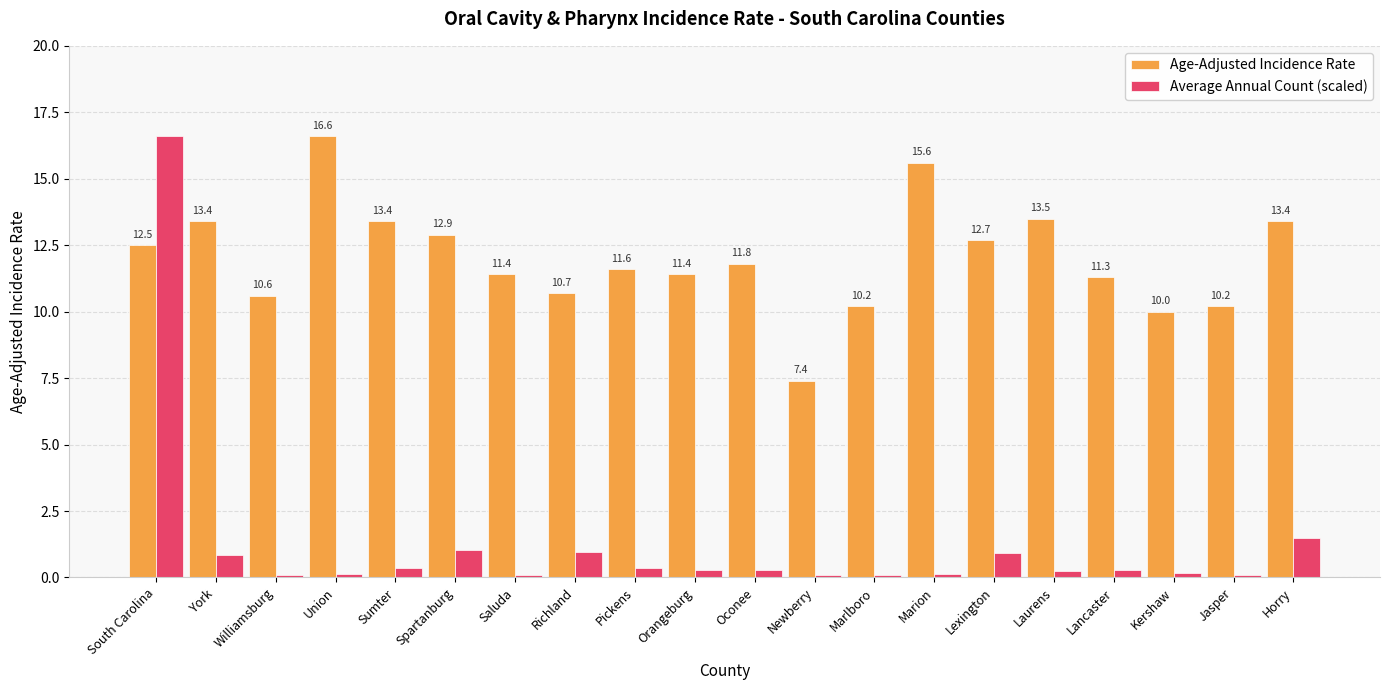

What is the difference between the maximum and second lowest values in the Age-Adjusted Incidence Rate series?

6.6